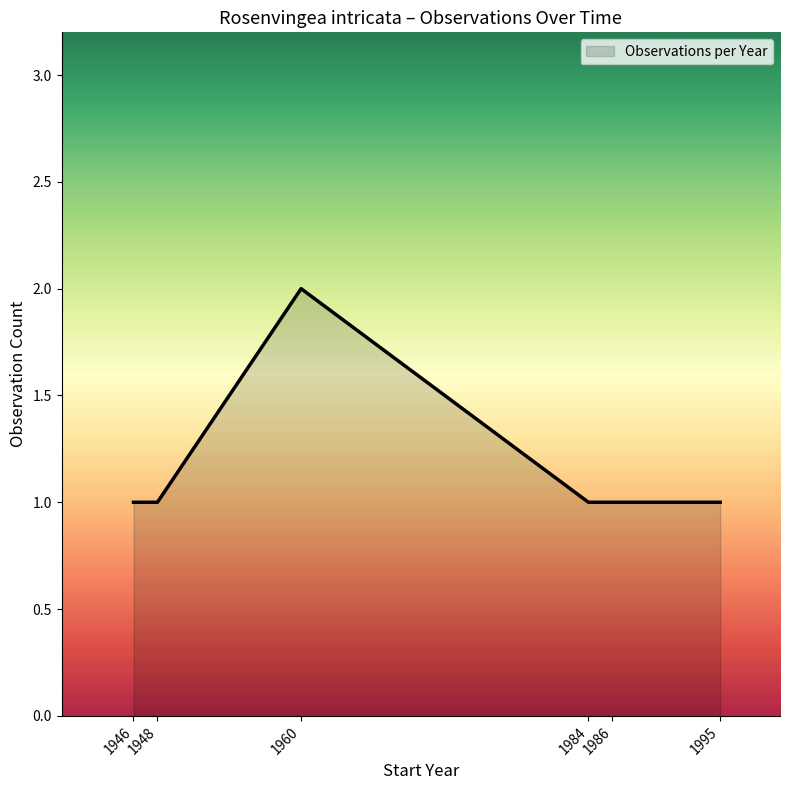

Reading left to right, list all the values displayed in this chart.

1	1	2	1	1	1